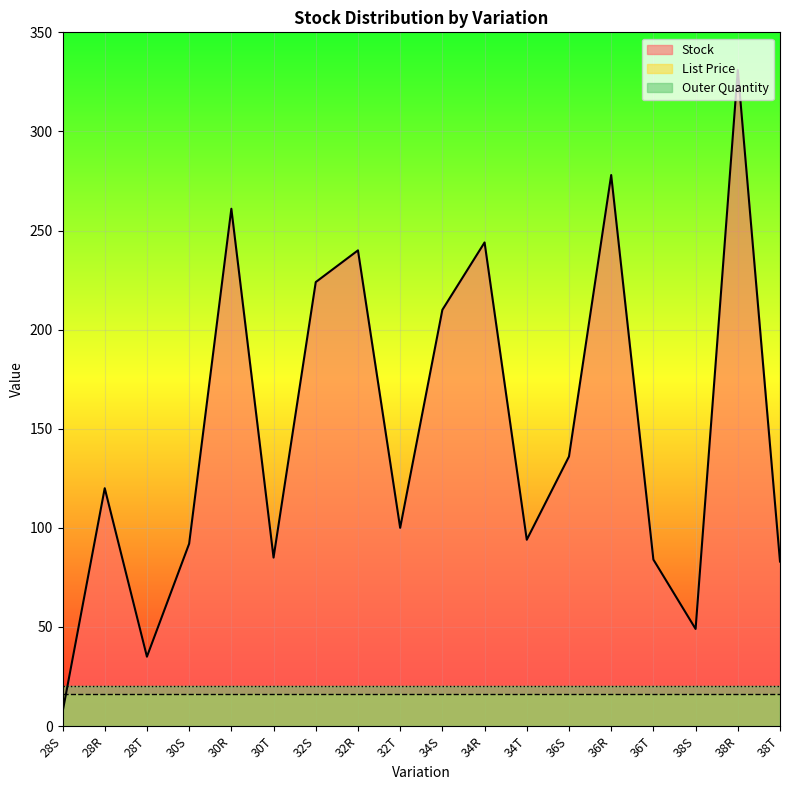

The value of List Price at 34T is 21.5. True or false?

False